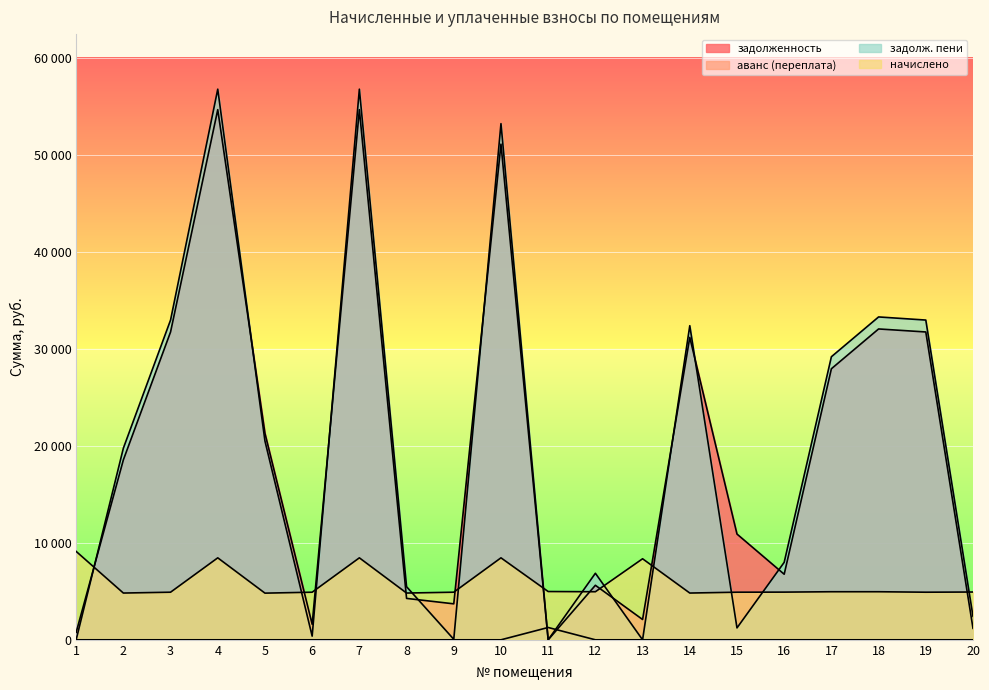

What is the difference between the начислено values at 8 and 17?

134.4